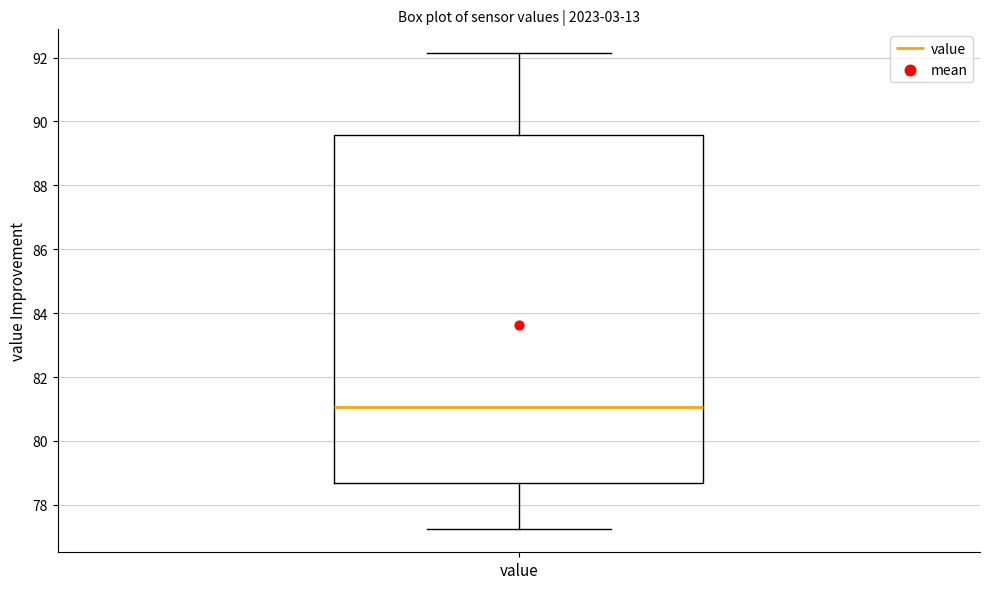

Read this box plot against the y-axis: the position of the median line, the range covered by the box, and the ends of both whiskers. The values are not printed on the chart, so give them approximately, as read against the axis.

median 81.0, box 78.6 to 89.6, whiskers 77.2 to 92.2